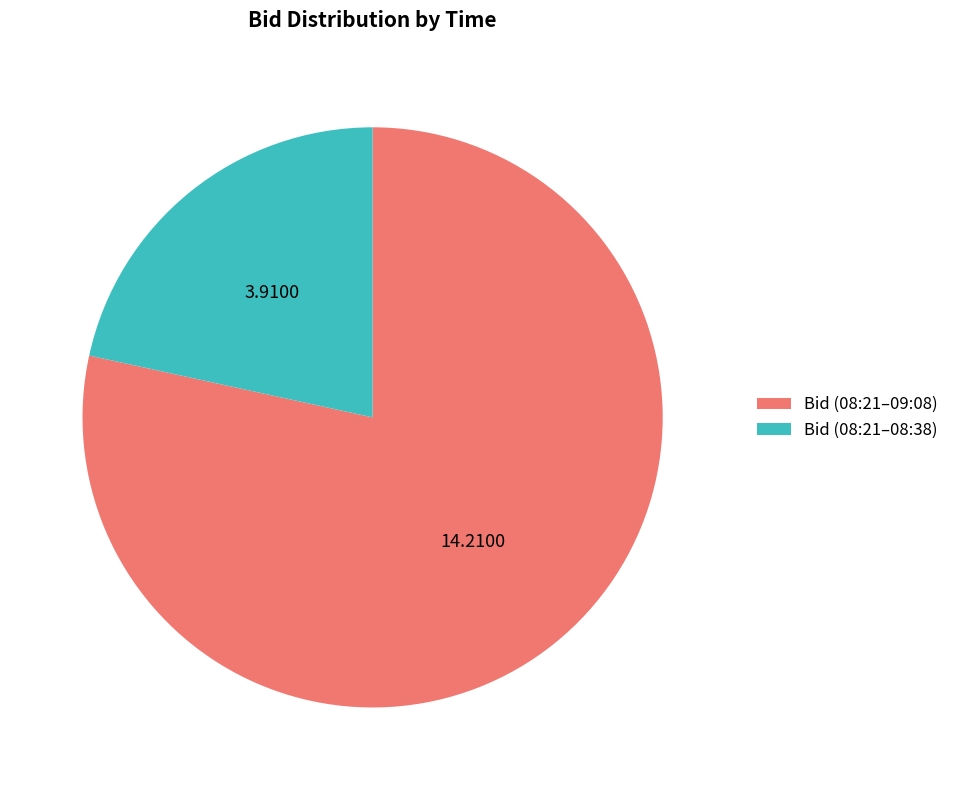

What is the largest slice in the pie chart?

Bid (08:21–09:08)